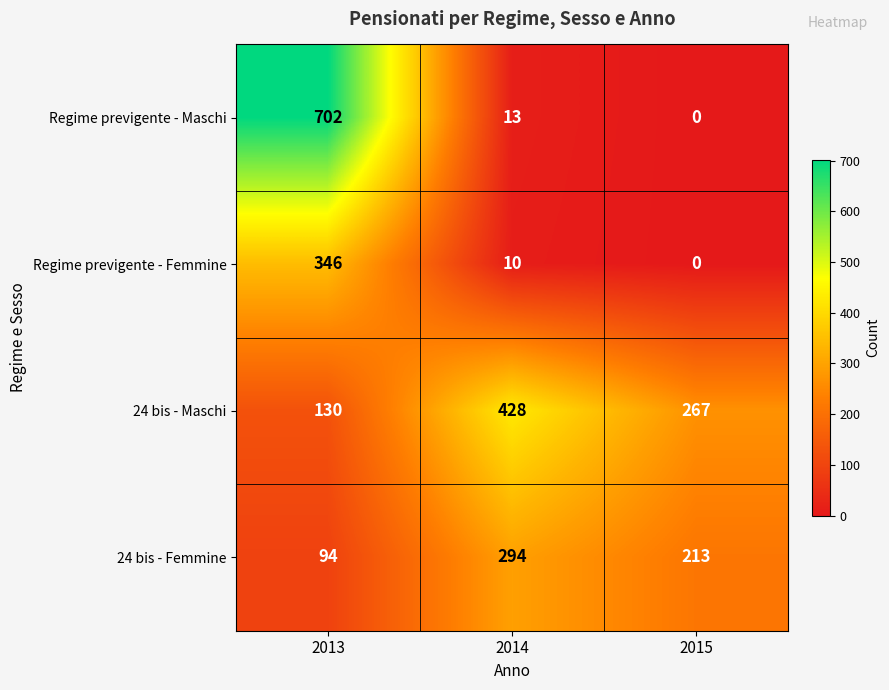

Reading left to right, transcribe all the data shown in this chart.

Regime previgente - Maschi: 702	13	0
Regime previgente - Femmine: 346	10	0
24 bis - Maschi: 130	428	267
24 bis - Femmine: 94	294	213